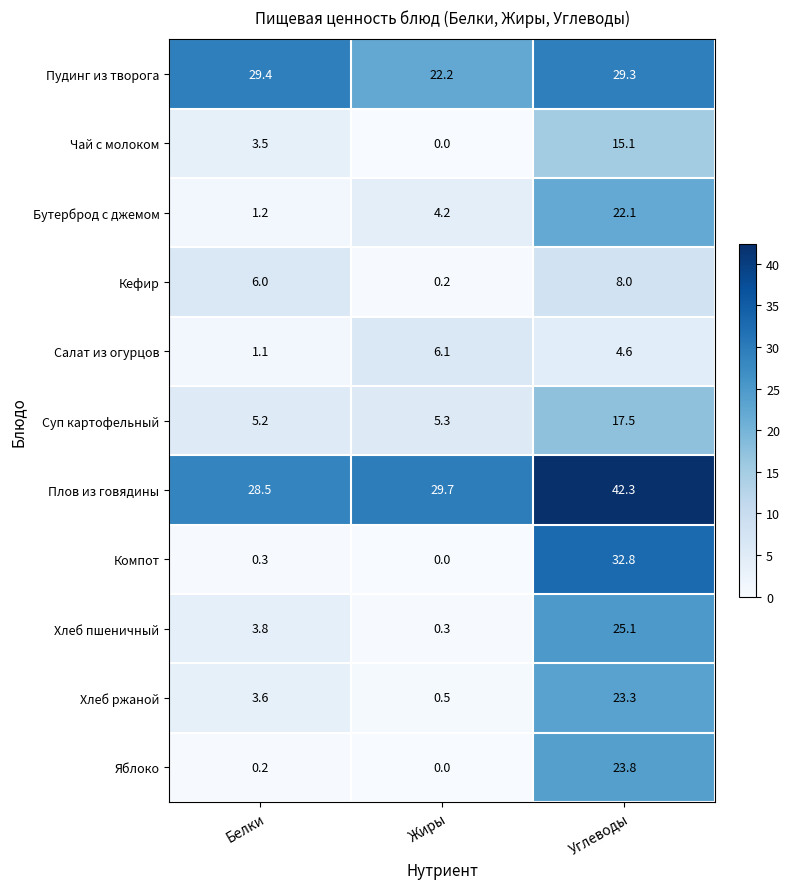

At Белки, list the series in order from largest to smallest.

Пудинг из творога, Плов из говядины, Кефир, Суп картофельный, Хлеб пшеничный, Хлеб ржаной, Чай с молоком, Бутерброд с джемом, Салат из огурцов, Компот, Яблоко